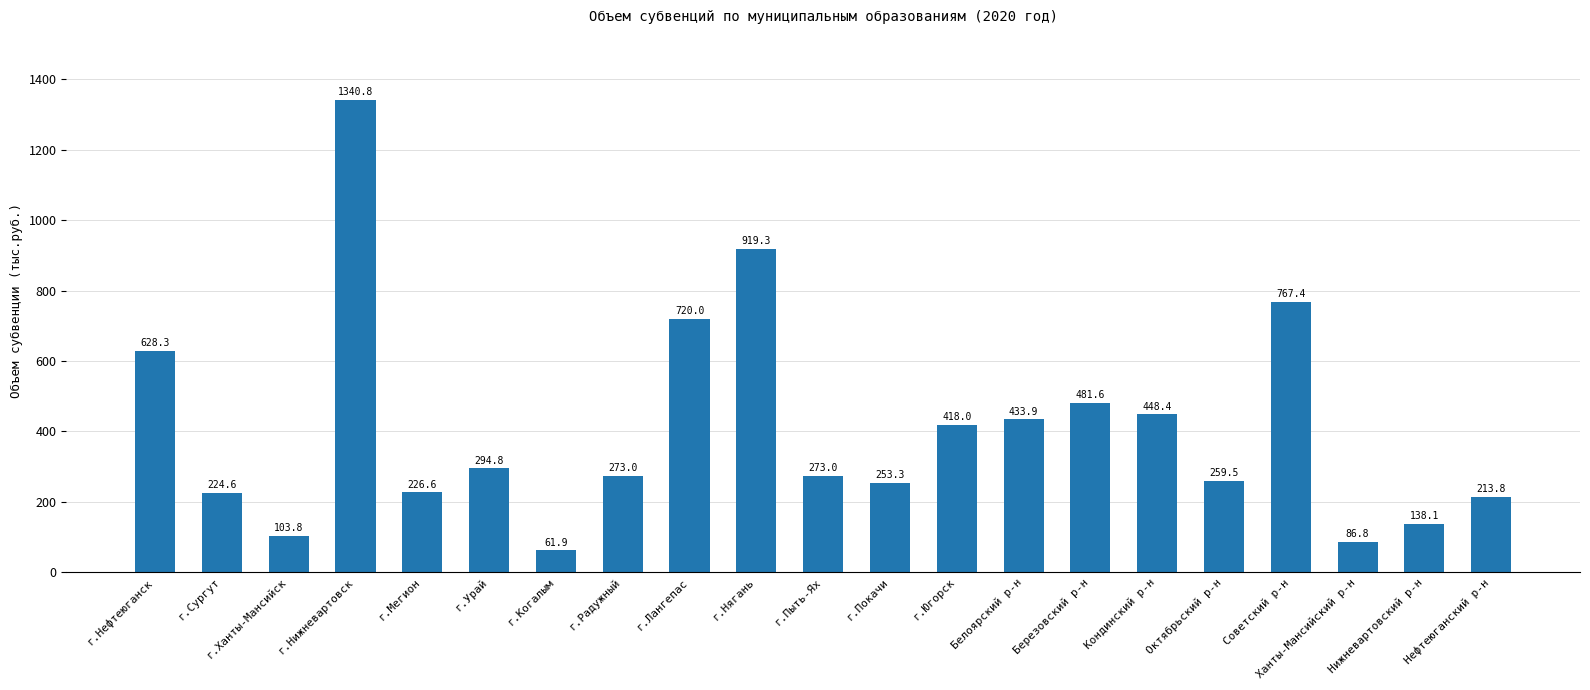

What is the change in value from Кондинский р-н to Ханты-Мансийский р-н?

-361.6